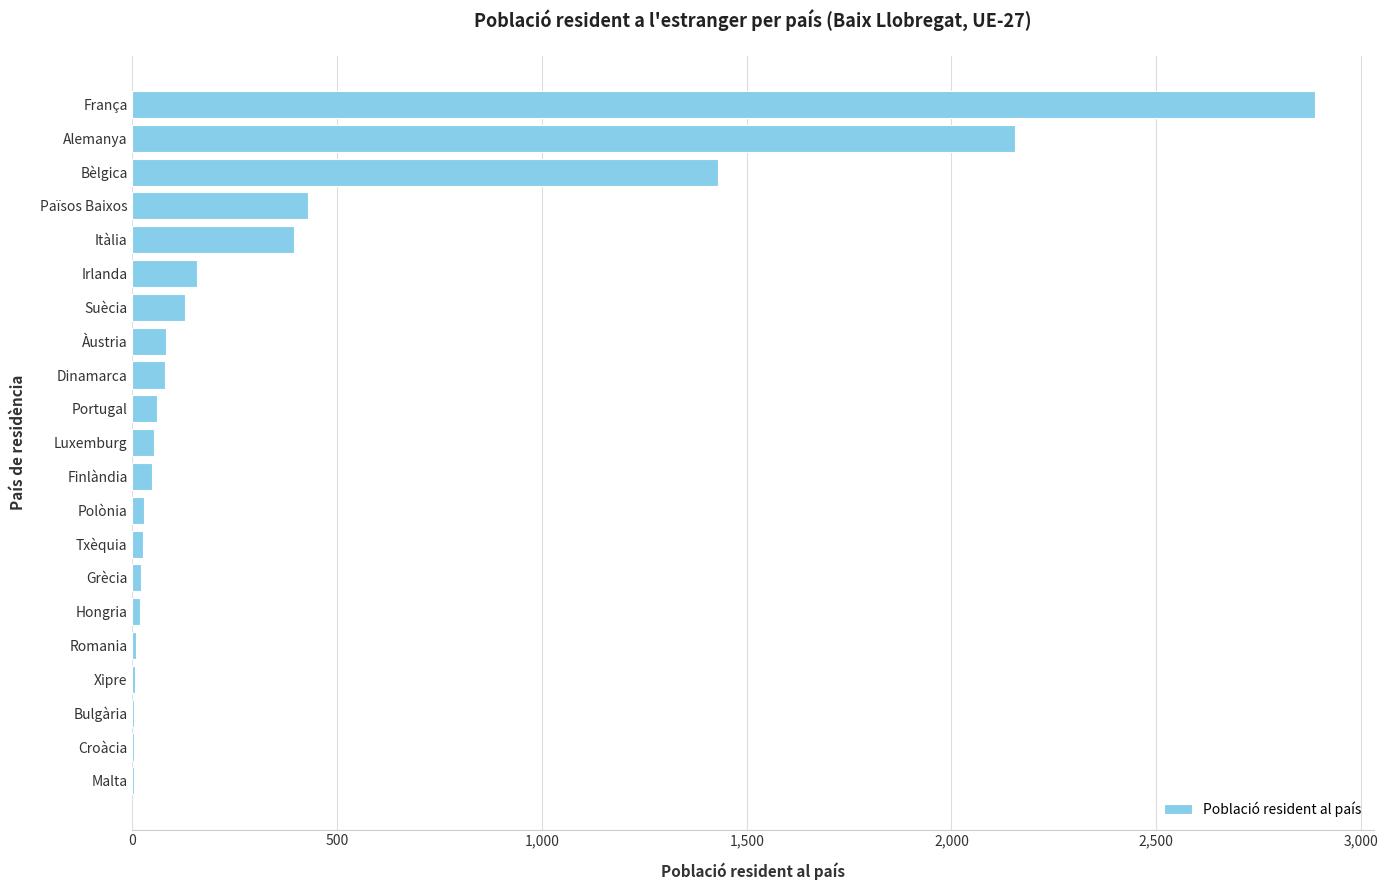

What is the ratio of the value at Països Baixos to the value at Bèlgica?

0.3